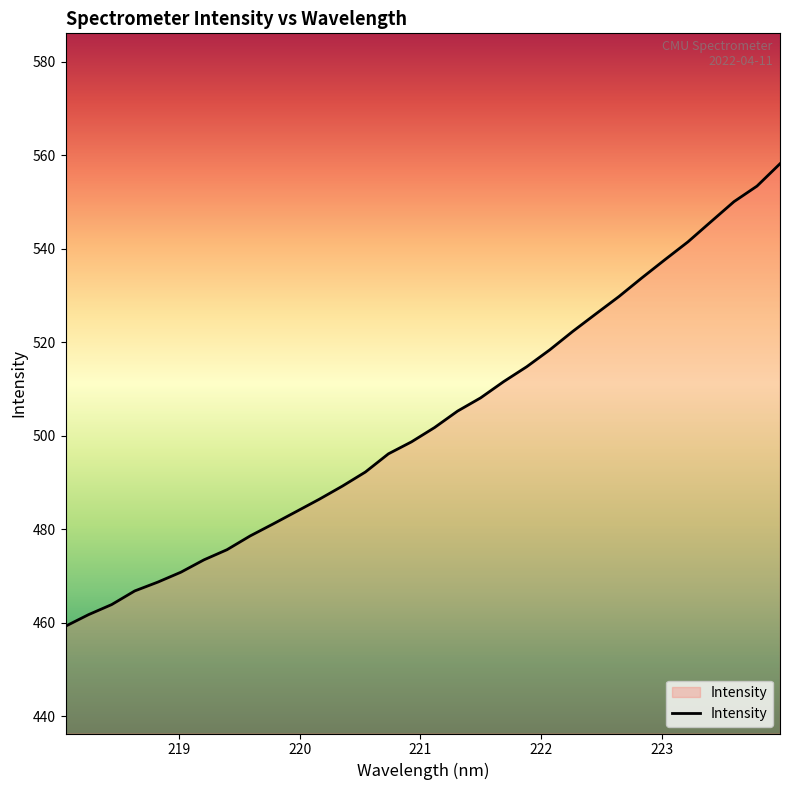

What is the difference between the maximum and minimum values?

99.0